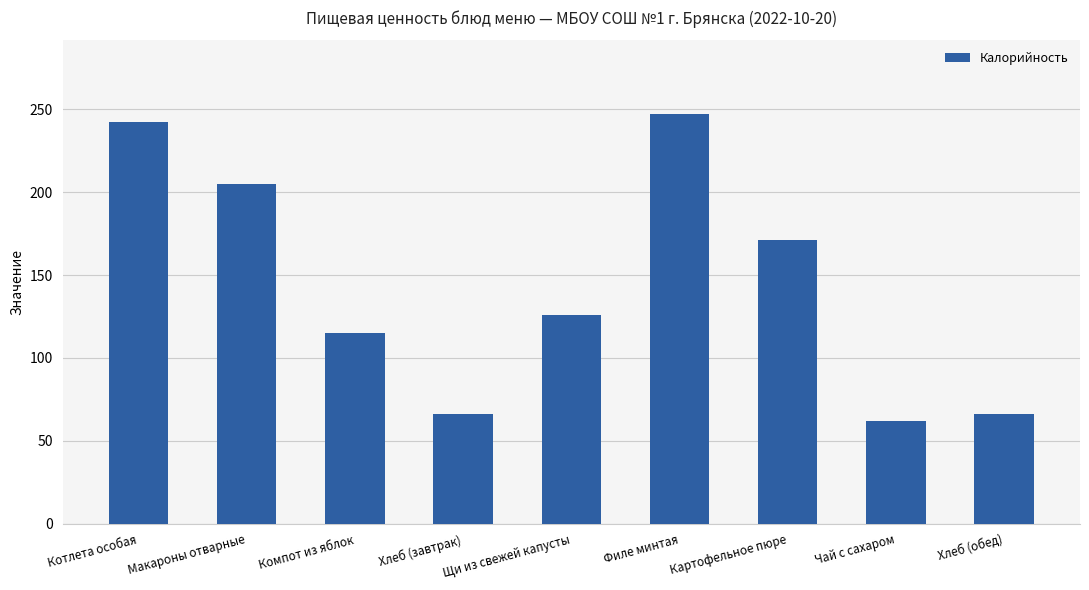

What is the minimum value shown in the chart?

62